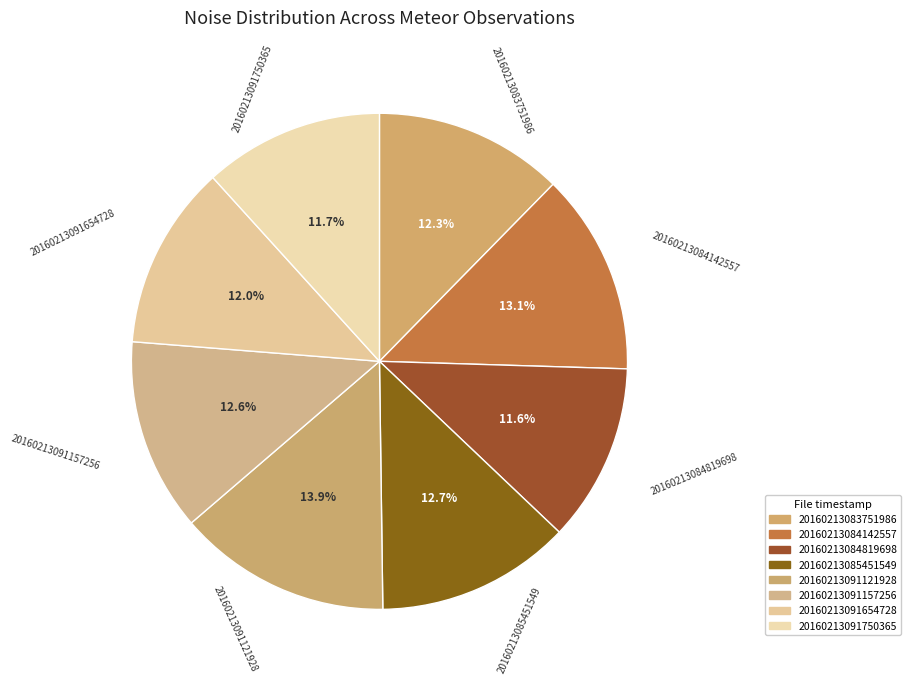

To the nearest percent, what is the combined percentage of 20160213084819698 and 20160213091750365?

23%